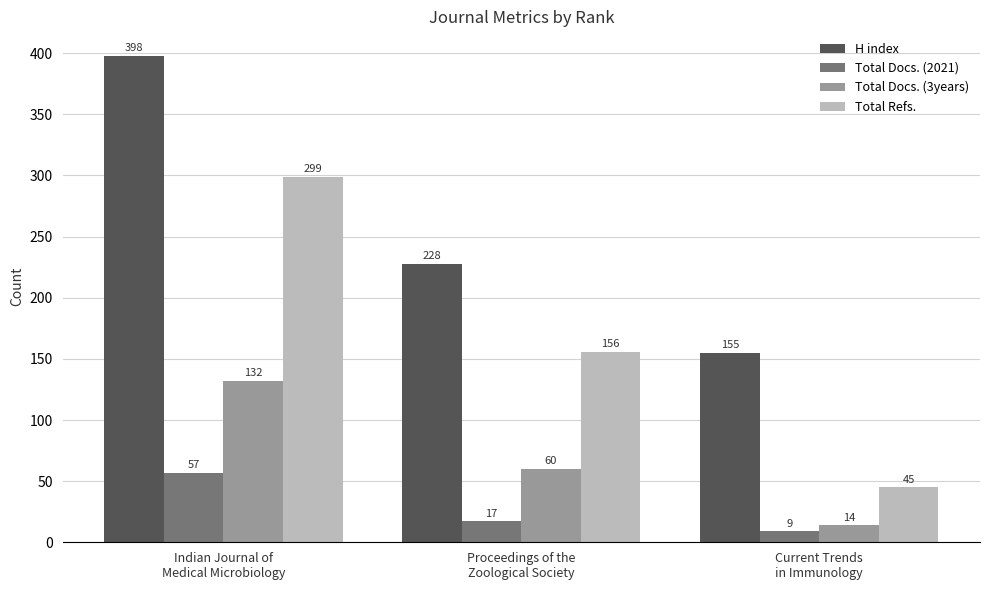

Which series has the largest total across all categories?

H index